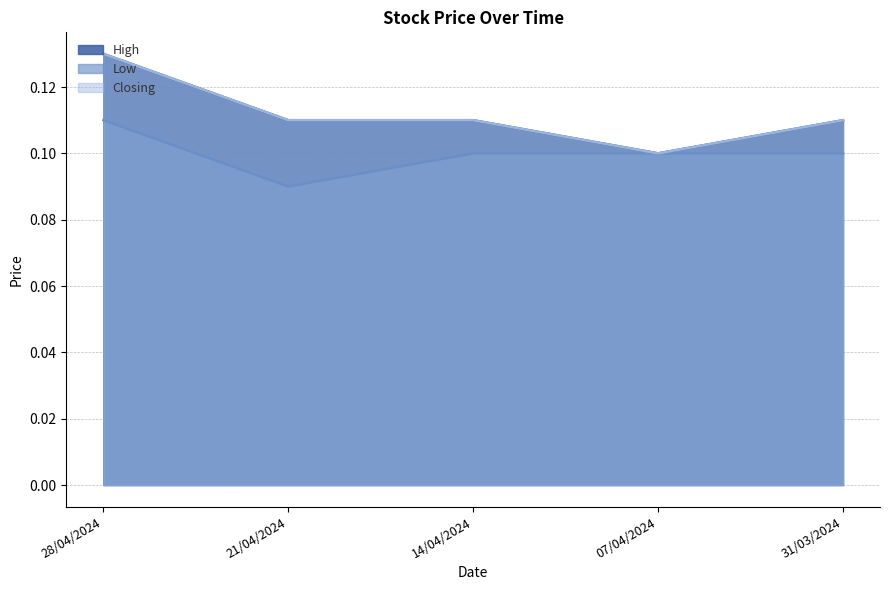

At which category is the sum across all series the highest?

28/04/2024